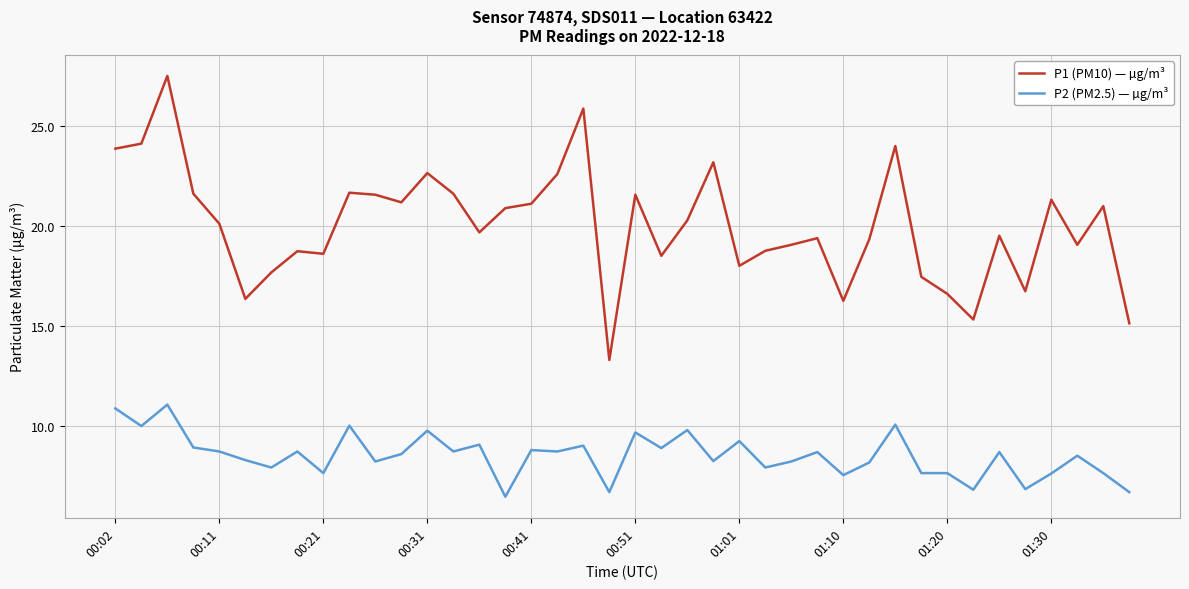

Which series has the largest total across all categories?

P1 (PM10) — µg/m³